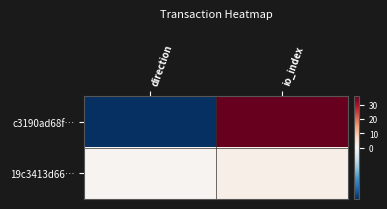

Which series has the widest spread of values?

c3190ad68f…